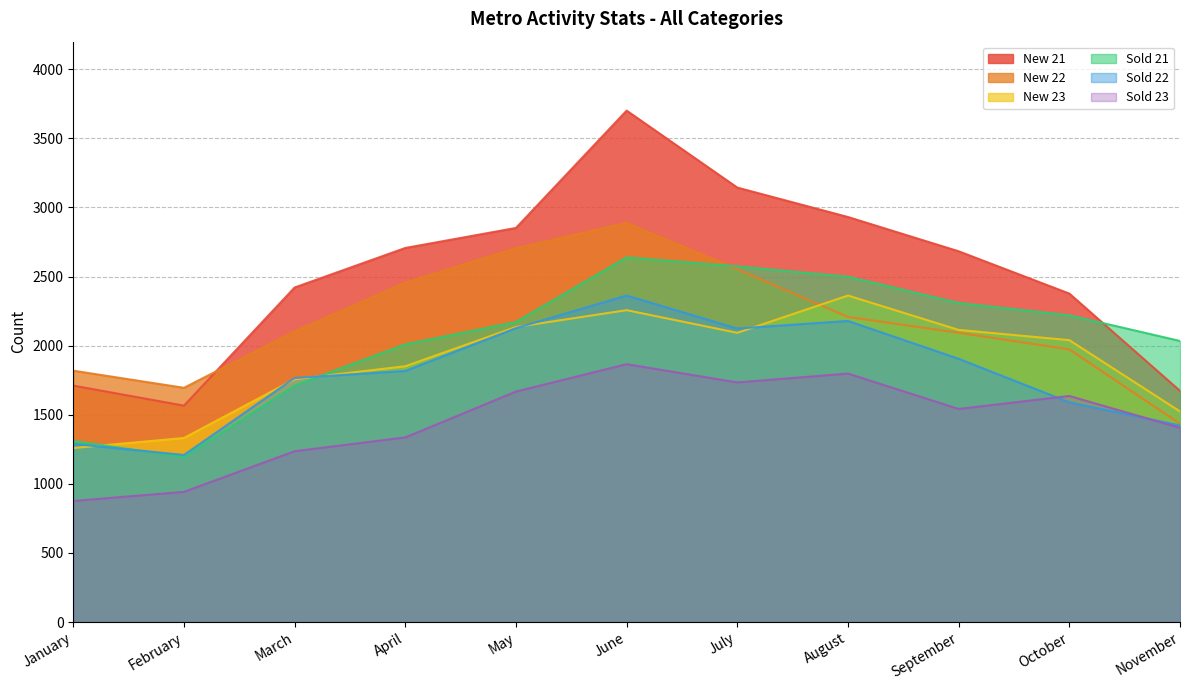

Which series has the largest total across all categories?

New 21